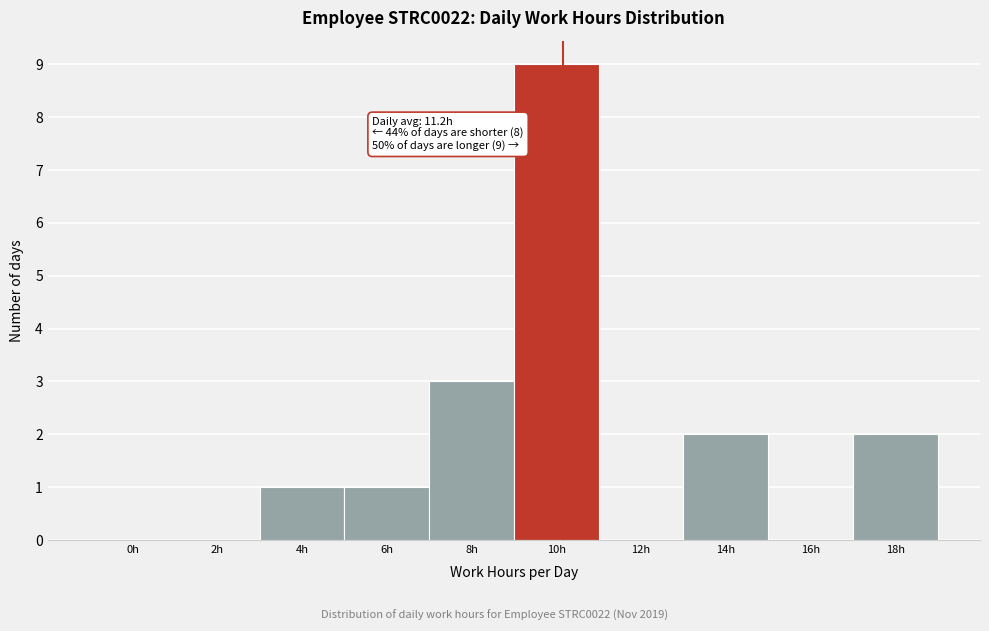

Reading right to left, transcribe all the data shown in this chart.

18h=2	16h=0	14h=2	12h=0	10h=9	8h=3	6h=1	4h=1	2h=0	0h=0